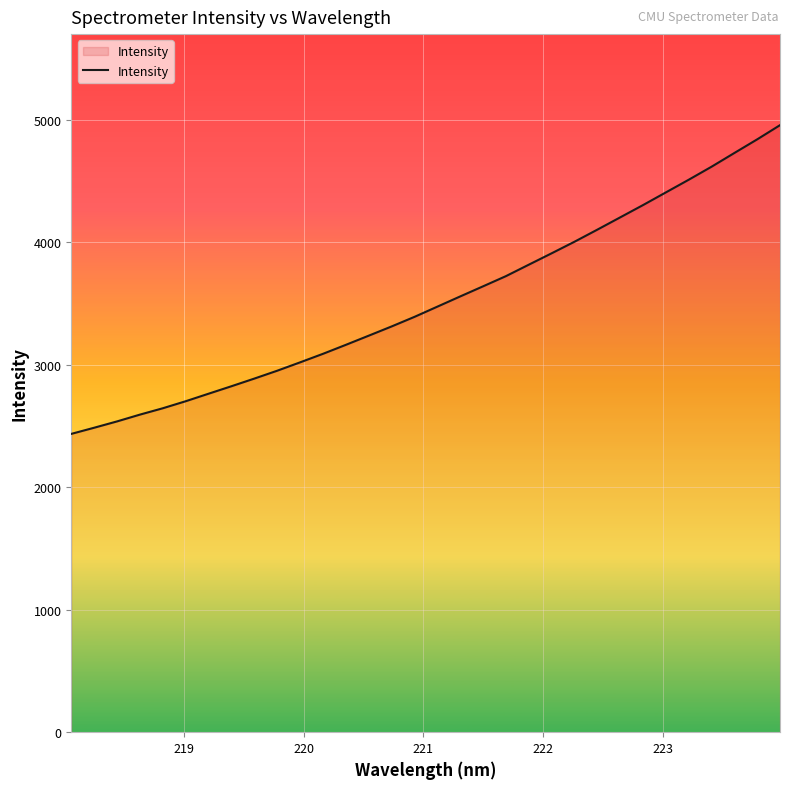

What is the maximum value shown in the chart?

4954.9